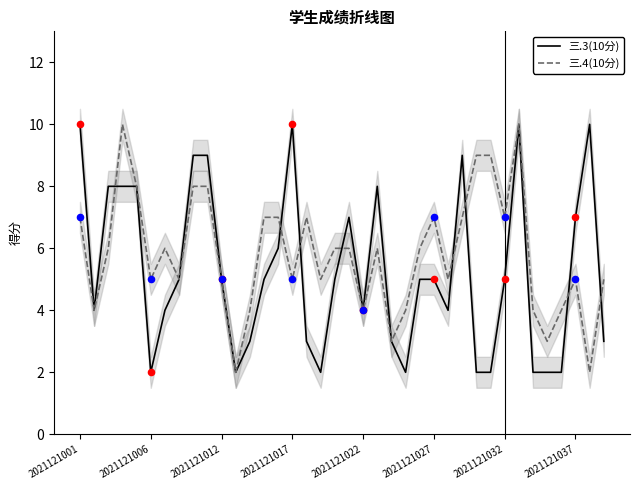

What is the total value across all series at 17?

7